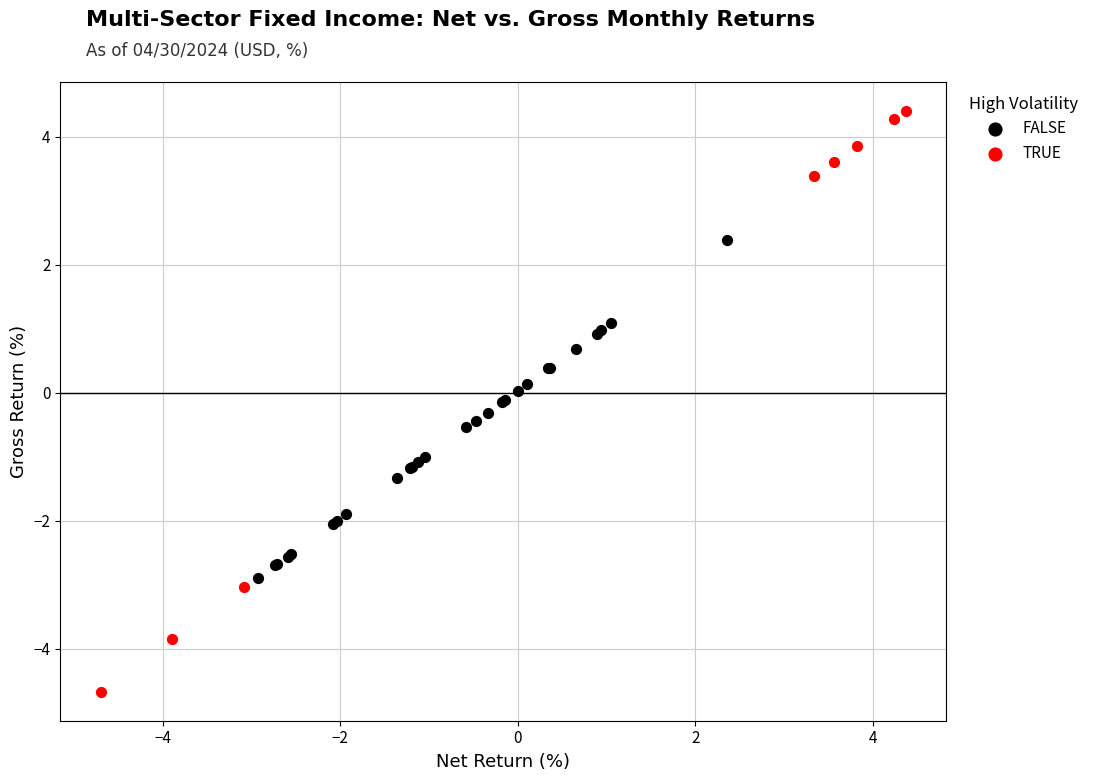

Which series contains the highest Y value?

TRUE